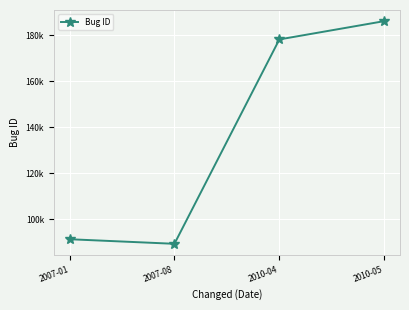

What is the difference between the maximum and second lowest values?

95027